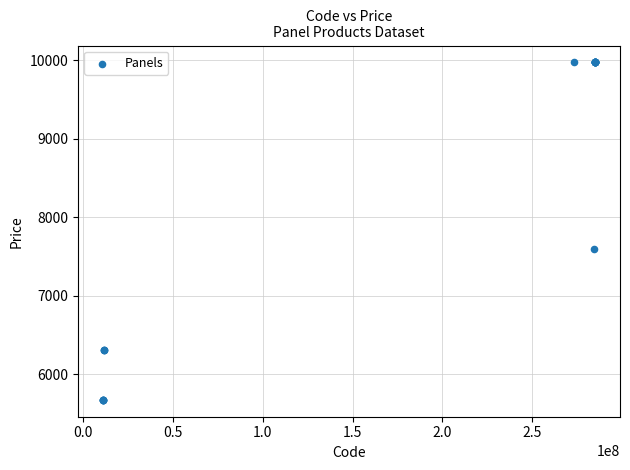

What Y value in the scatter plot is closest to 7824?

7596.5